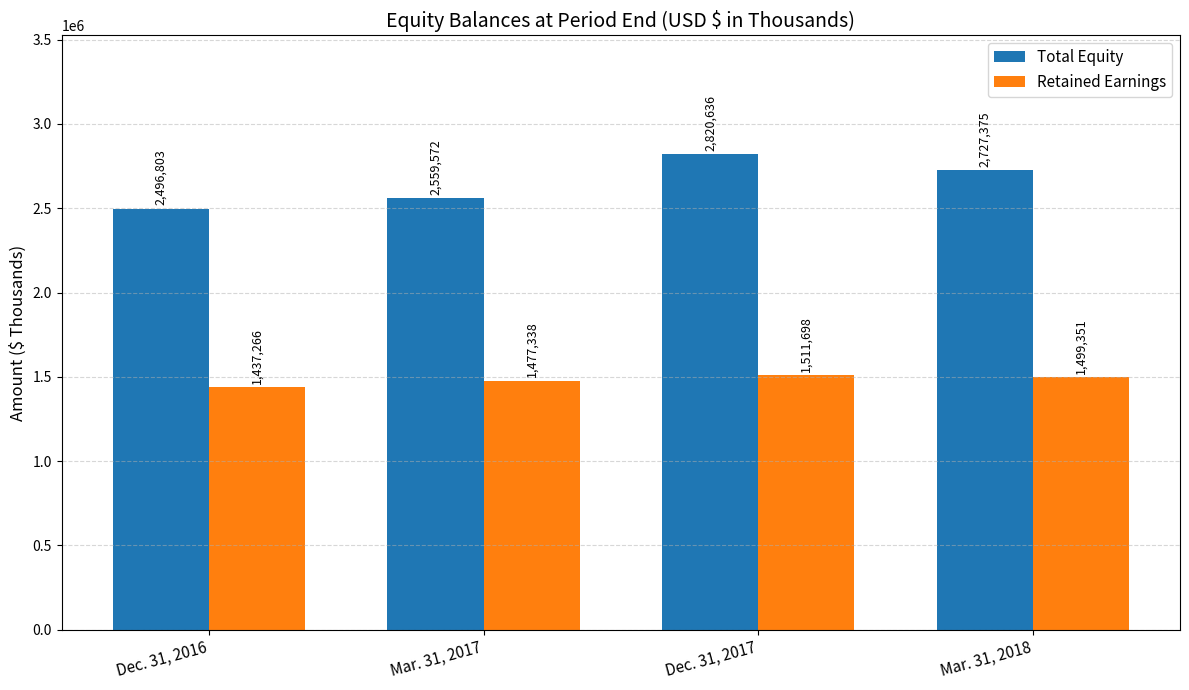

At which label is Total Equity closest to 2658719?

Mar. 31, 2018